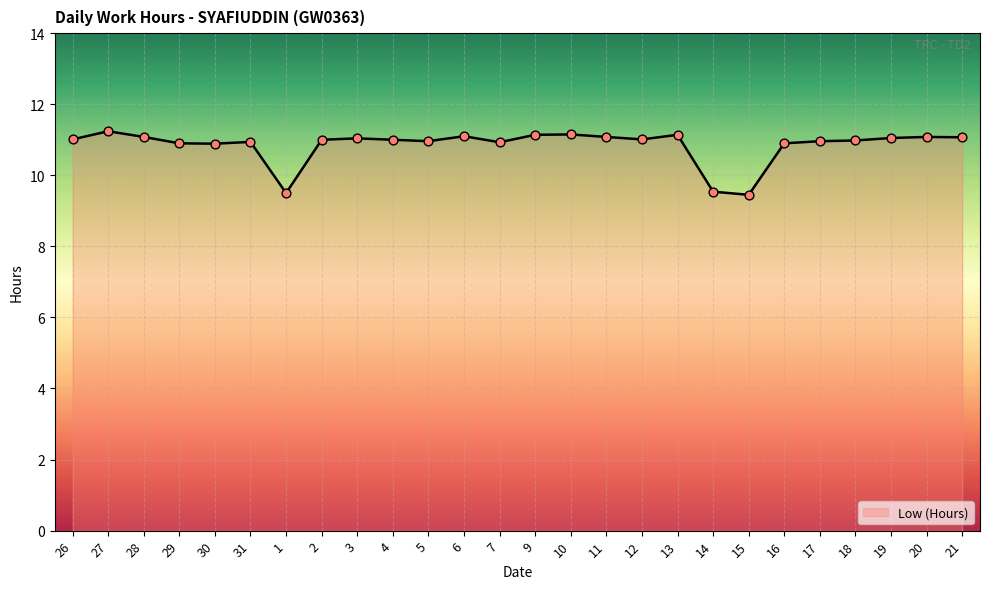

What is the change in value from 3 to 13?

+0.1